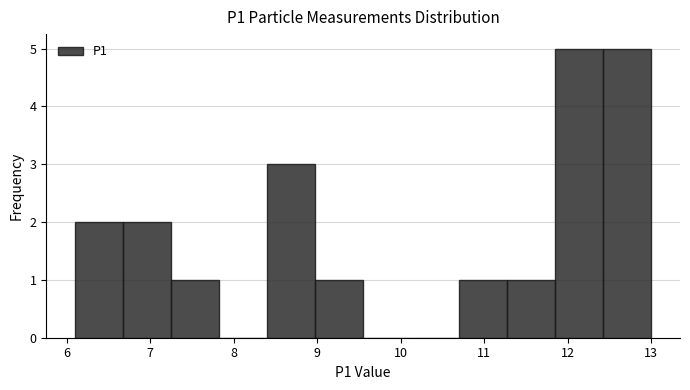

How tall is the bar that spans 7.3 to 7.8 on the x-axis? Neither the bar edges nor the heights are printed on the chart, so give them approximately, as read against the axes.

1